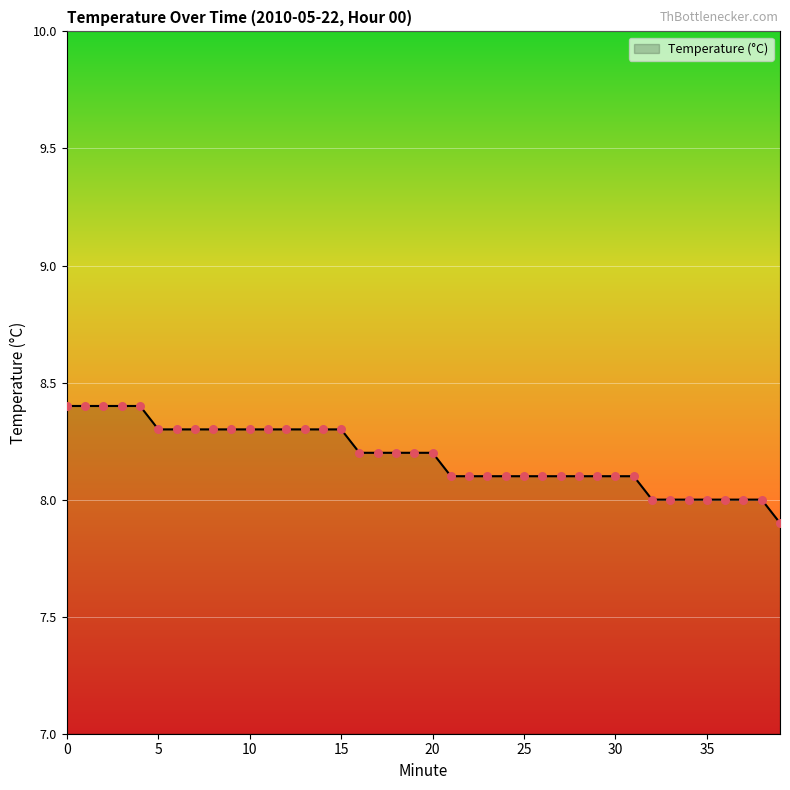

What is the smallest value displayed?

7.9